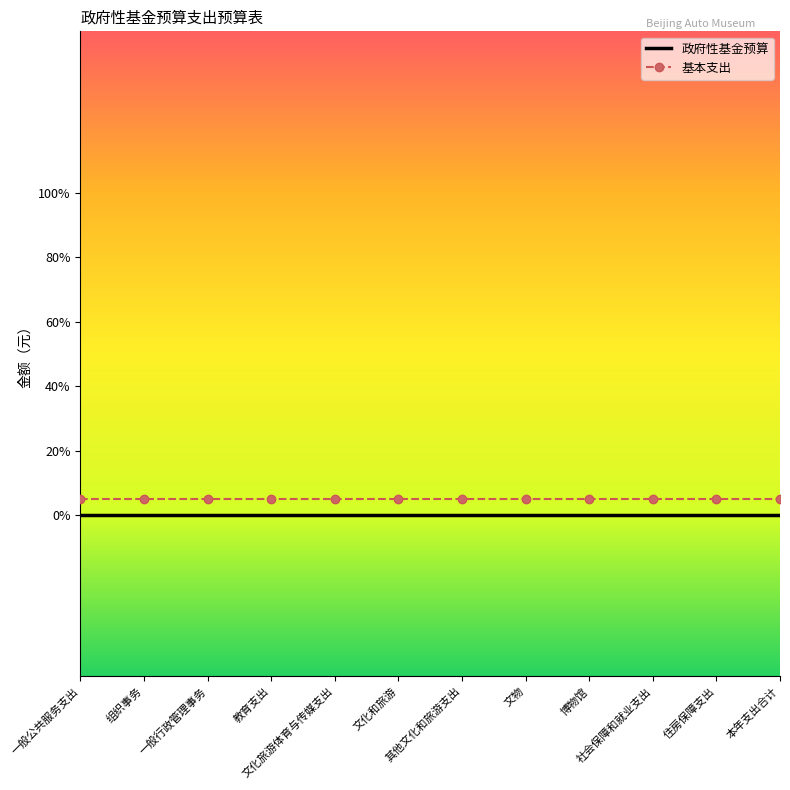

Rank the series by their maximum value, from highest to lowest.

基本支出, 政府性基金预算